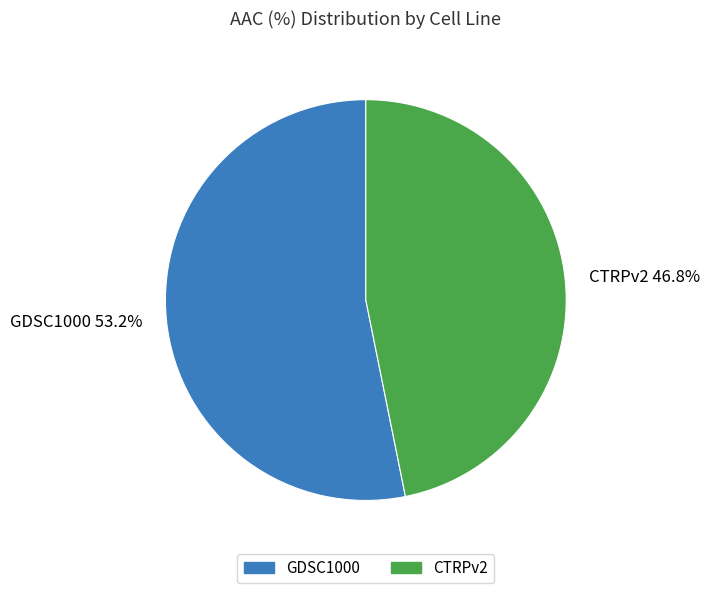

To the nearest percent, what percentage of the pie is CTRPv2?

47%